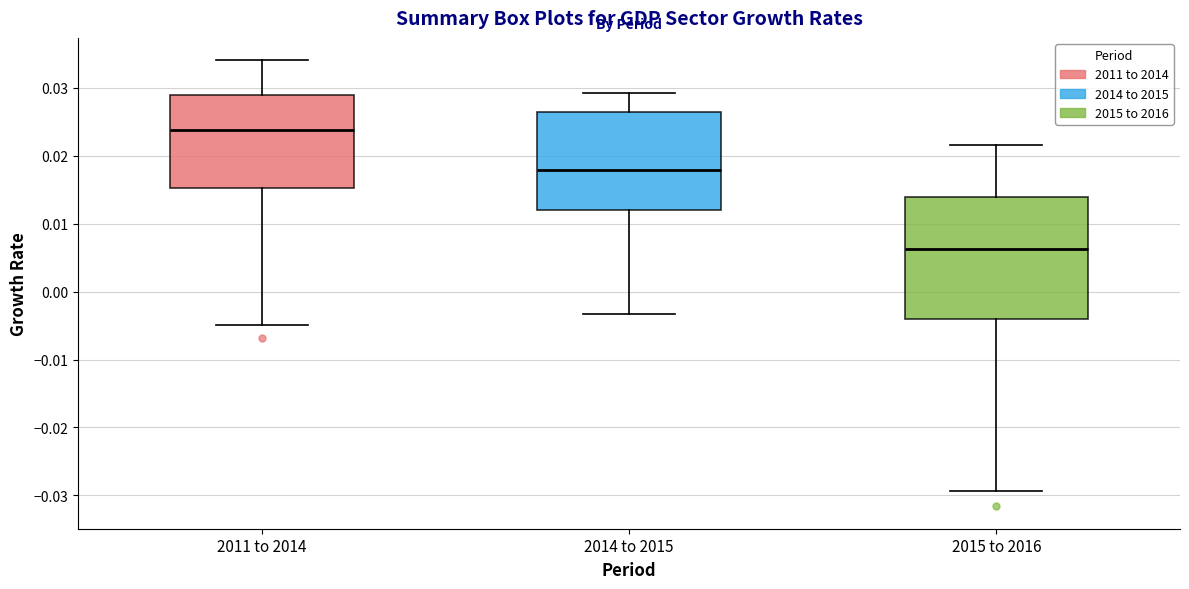

Reading left to right, read every box against the y-axis: the position of its median line, the range the box covers, and the ends of its whiskers. The values are not printed on the chart, so give them approximately, as read against the axis.

2011 to 2014: median 0.024, box 0.015 to 0.029, whiskers -0.005 to 0.034
2014 to 2015: median 0.018, box 0.012 to 0.026, whiskers -0.003 to 0.029
2015 to 2016: median 0.006, box -0.004 to 0.014, whiskers -0.029 to 0.022